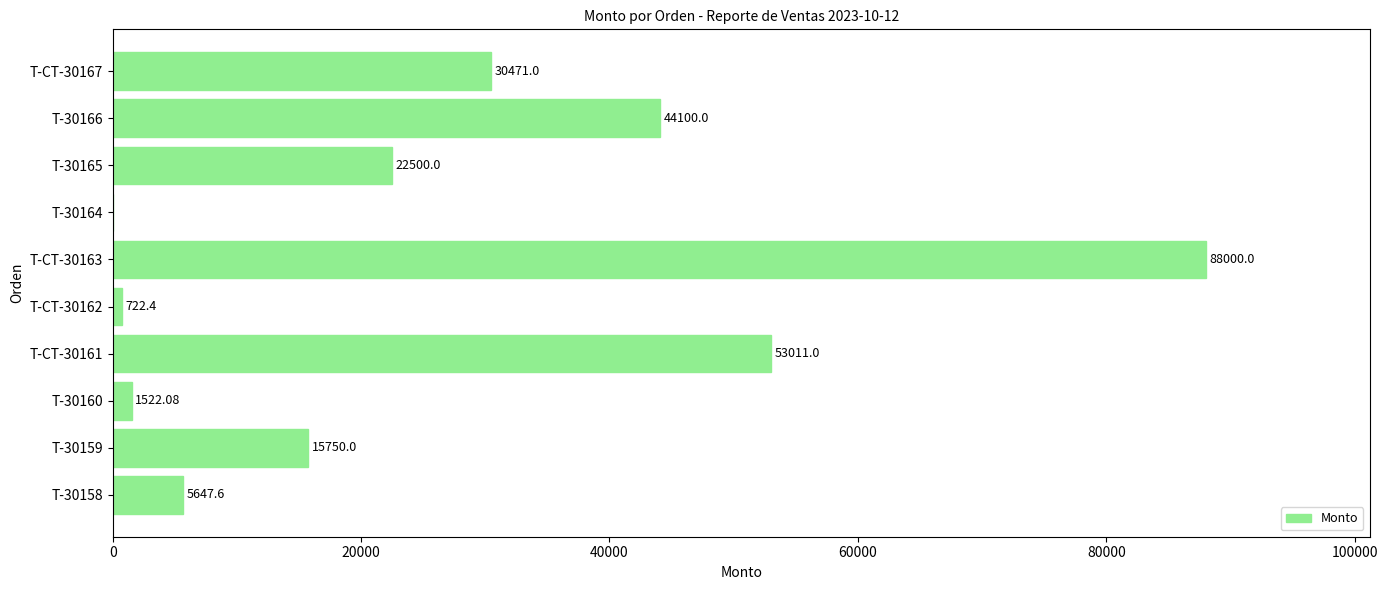

What is the sum of the values at T-CT-30167 and T-CT-30162?

31193.4